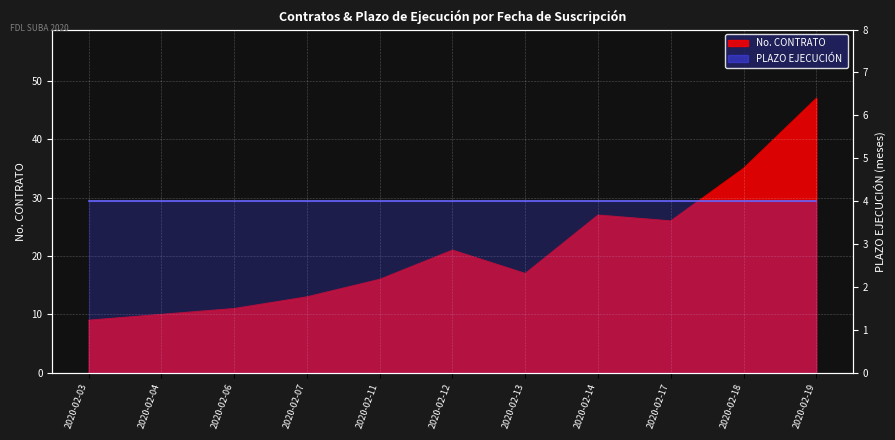

What is the difference between the values at 2020-02-13 and 2020-02-04?

7